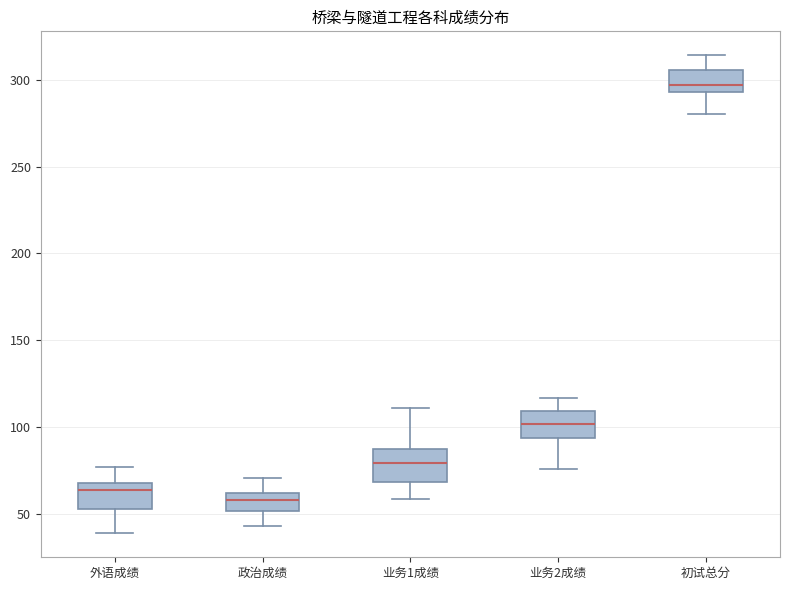

Reading left to right, read every box against the y-axis: the position of its median line, the range the box covers, and the ends of its whiskers. The values are not printed on the chart, so give them approximately, as read against the axis.

外语成绩: median 65, box 55 to 70, whiskers 40 to 75
政治成绩: median 60 (inside the box), box 50 to 60, whiskers 45 to 70
业务1成绩: median 80, box 70 to 85, whiskers 60 to 110
业务2成绩: median 100, box 95 to 110, whiskers 75 to 115
初试总分: median 295 (just above the box's lower edge), box 295 to 305, whiskers 280 to 315